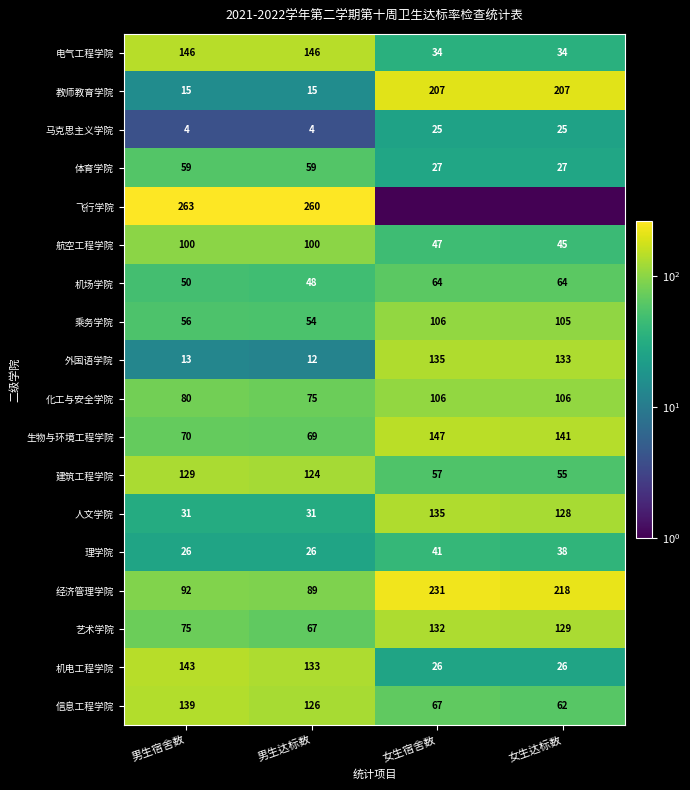

Is it true that 人文学院 equals 45.9 at 男生宿舍数?

False